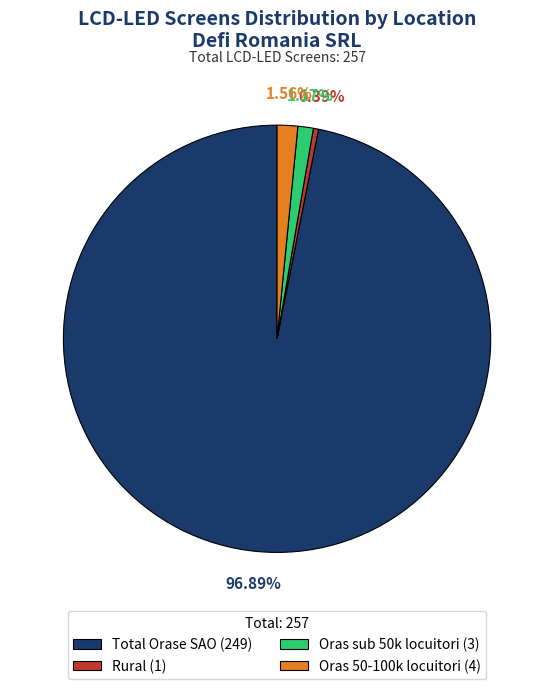

How many segments does this pie chart have?

4